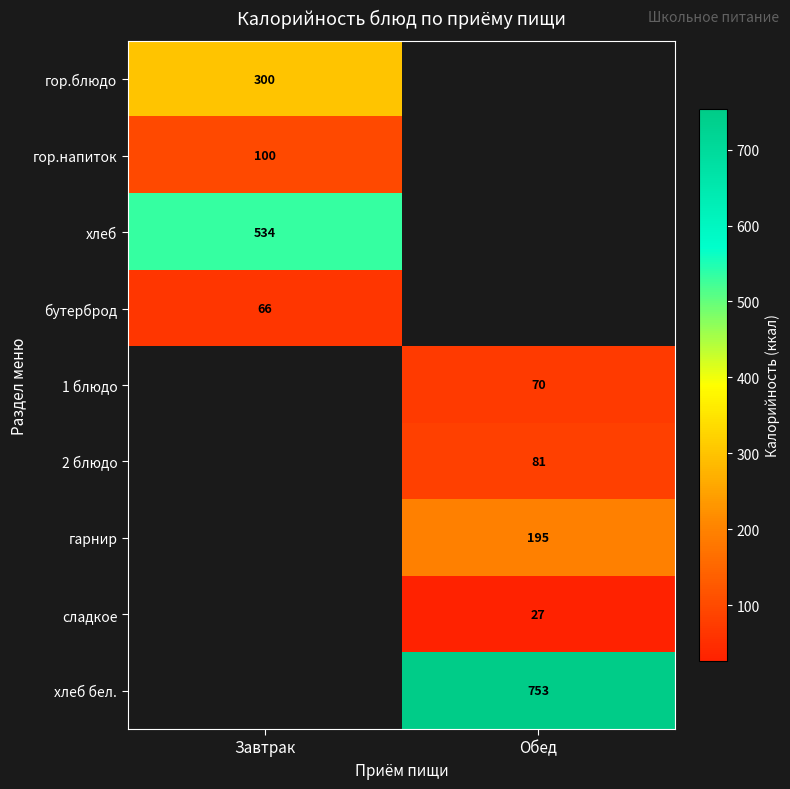

Between Завтрак and Обед, which is larger?

Обед